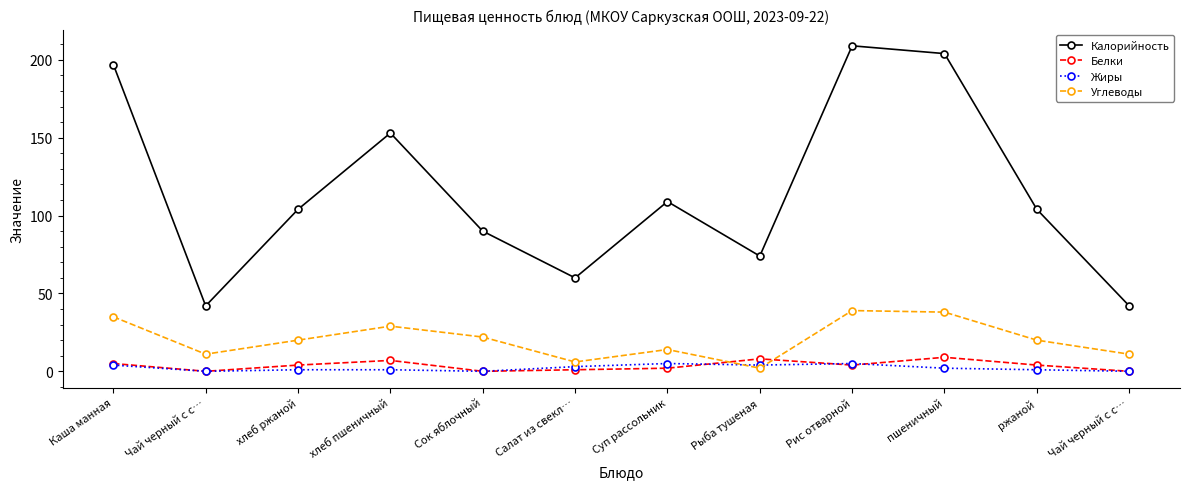

Where is the first local maximum for Белки?

хлеб пшеничный